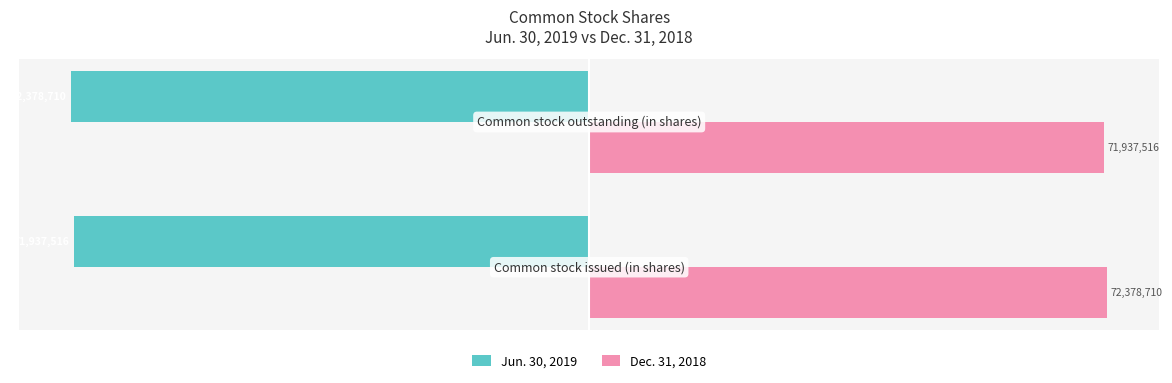

What are all the series names shown in the legend?

Jun. 30, 2019, Dec. 31, 2018